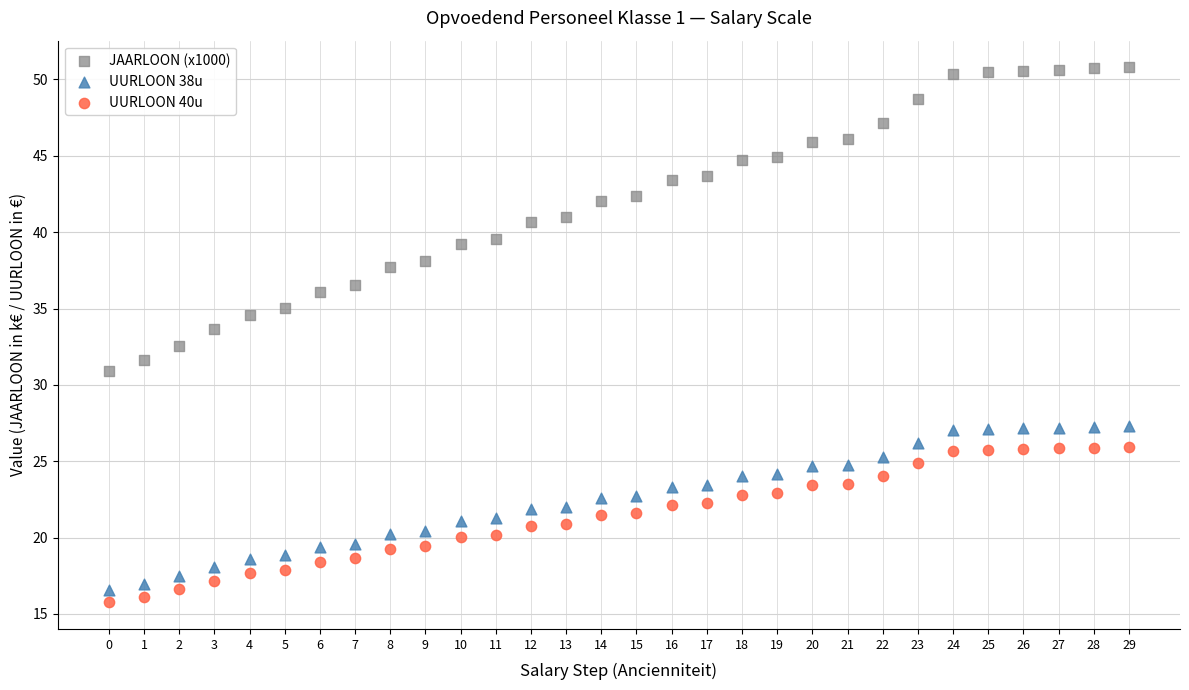

Which series reaches the maximum Y coordinate?

JAARLOON (x1000)